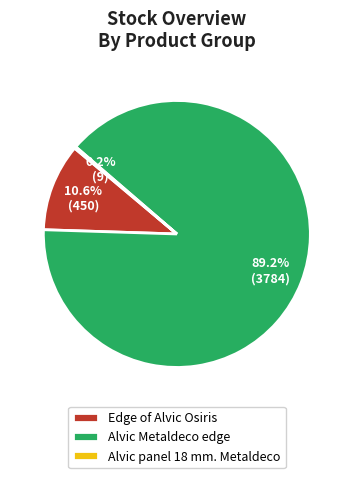

Which category accounts for the majority?

Alvic Metaldeco edge